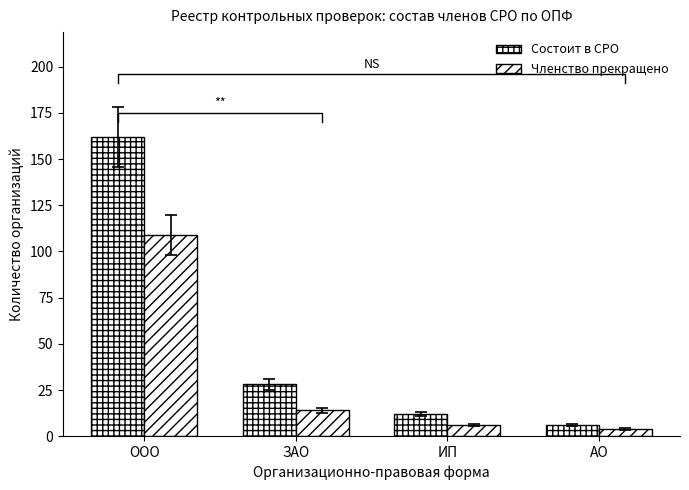

What is the approximate value of Состоит в СРО at ООО, to the nearest 50?

150